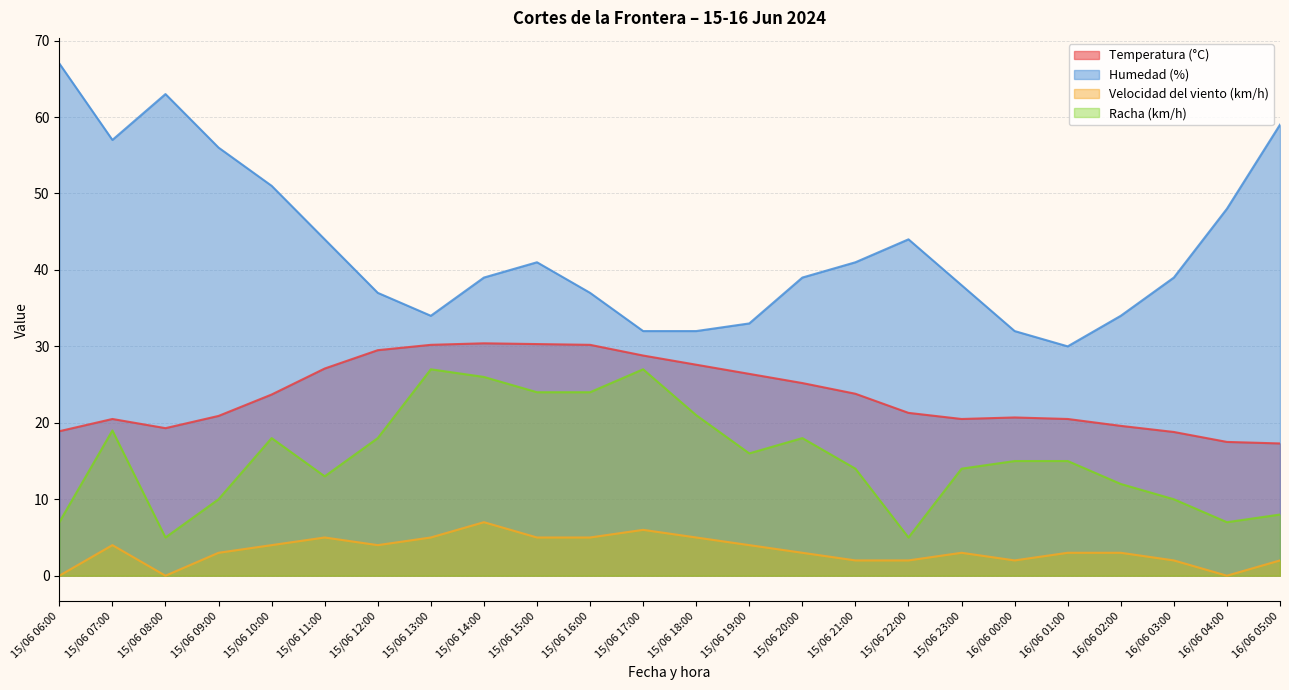

How many series are shown in this chart?

4